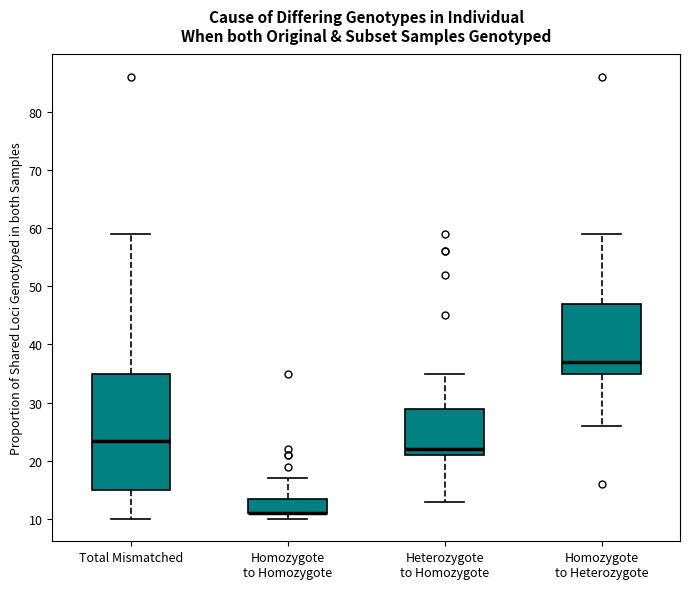

Comparing the boxes themselves (not the whiskers), which one is the tallest?

Total Mismatched